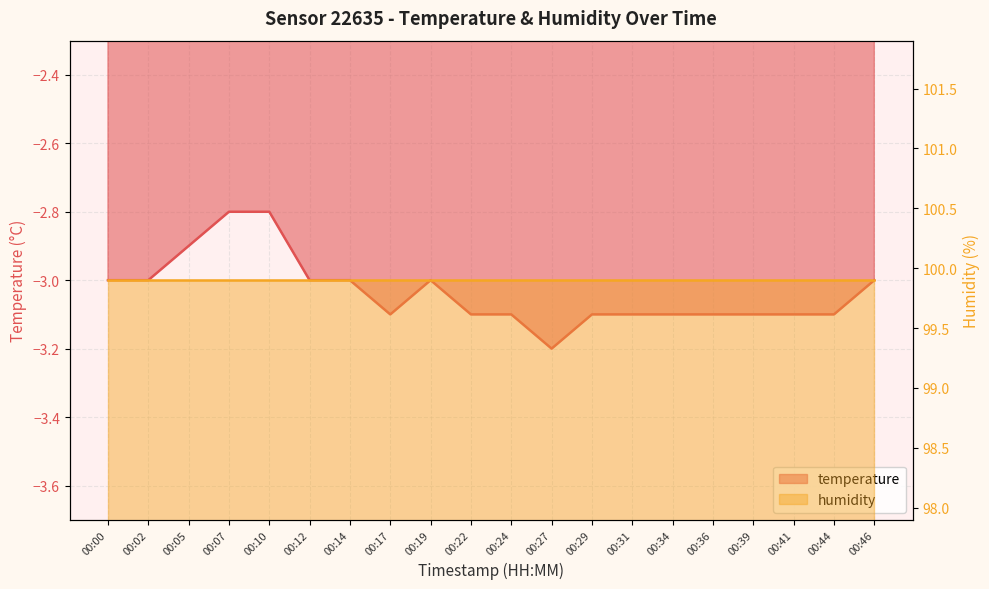

Reading left to right, what are all the values shown in this chart?

00:00=-3.0	00:02=-3.0	00:05=-2.9	00:07=-2.8	00:10=-2.8	00:12=-3.0	00:14=-3.0	00:17=-3.1	00:19=-3.0	00:22=-3.1	00:24=-3.1	00:27=-3.2	00:29=-3.1	00:31=-3.1	00:34=-3.1	00:36=-3.1	00:39=-3.1	00:41=-3.1	00:44=-3.1	00:46=-3.0